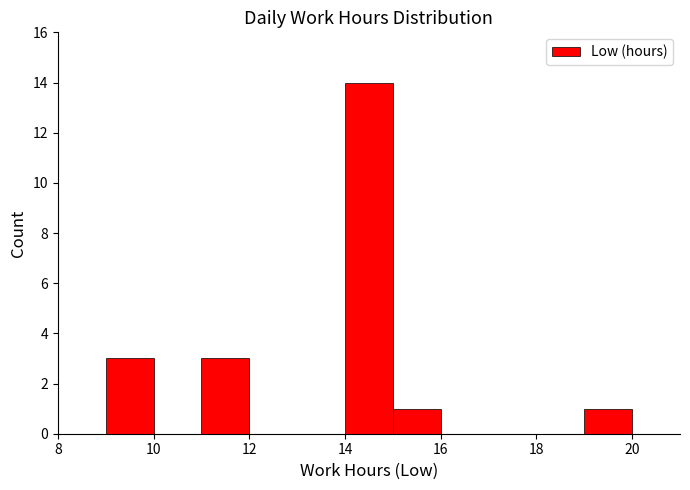

Reading left to right, transcribe this chart: for each bar, give the range it covers on the x-axis and its height. The values are not printed on the chart, so give them approximately, as read against the axis.

8 to 9: 0
9 to 10: 3
10 to 11: 0
11 to 12: 3
12 to 13: 0
13 to 14: 0
14 to 15: 14
15 to 16: 1
16 to 17: 0
17 to 18: 0
18 to 19: 0
19 to 20: 1
20 to 21: 0